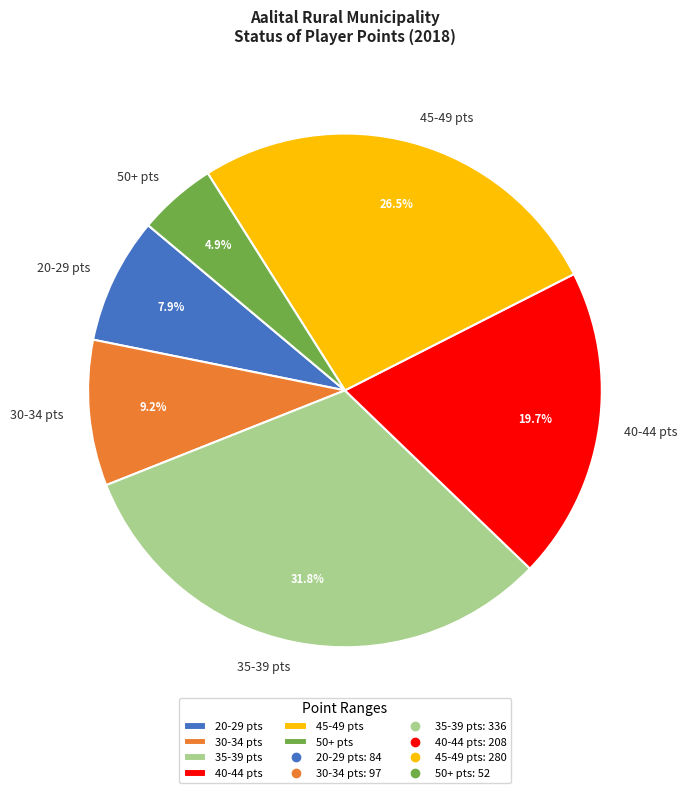

Is 50+ pts the majority of the pie?

No